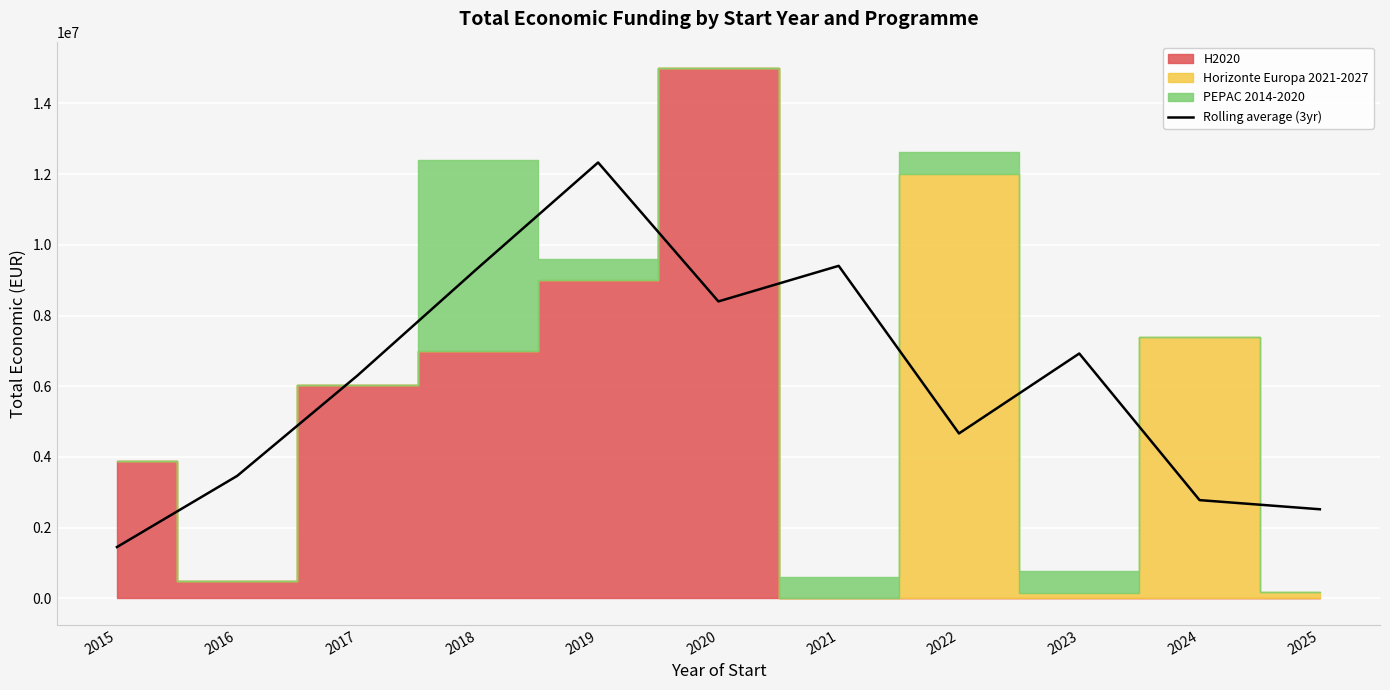

Read the value at 2025.

2521808.0